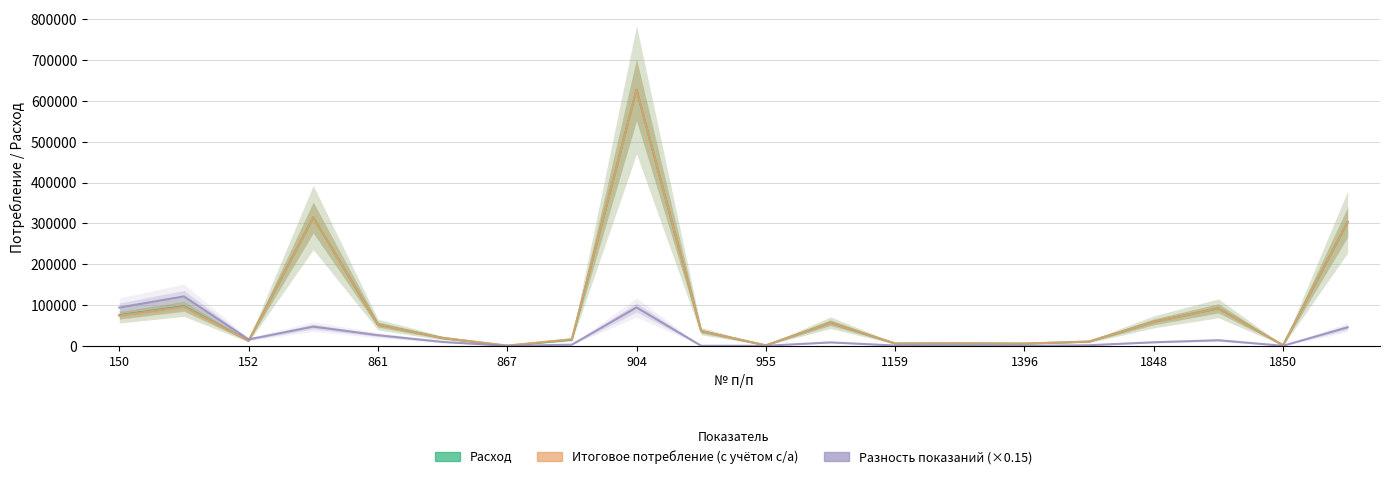

Which series has the widest spread of values?

Расход